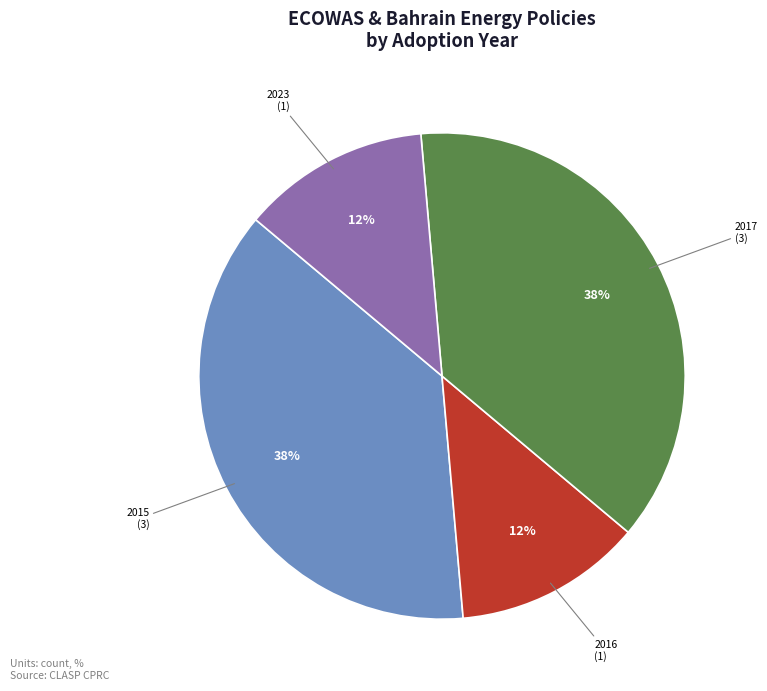

To the nearest percent, what is the average slice percentage?

25%